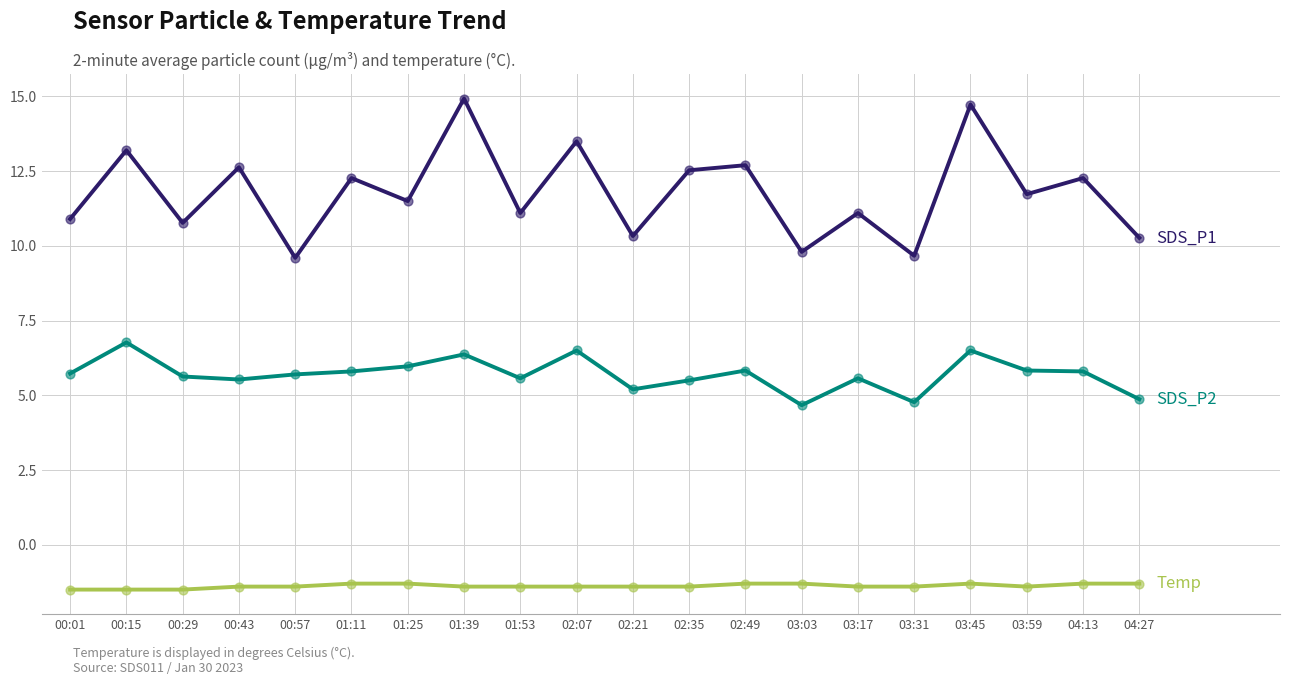

What is the total value across all series at 01:11?

16.8